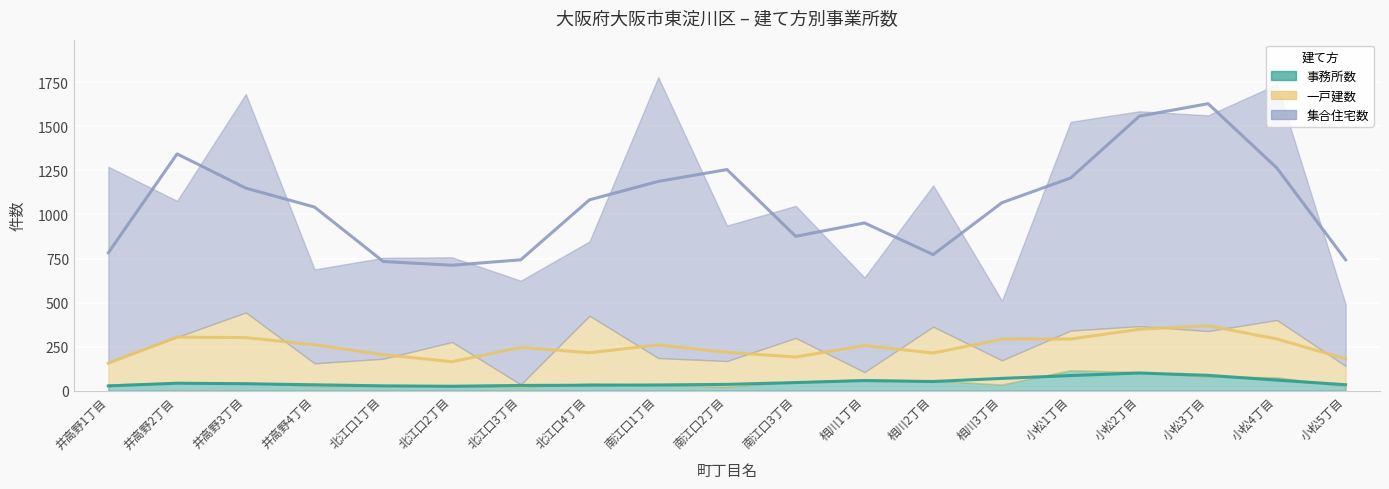

How many data points in 事務所数 are above 41?

9